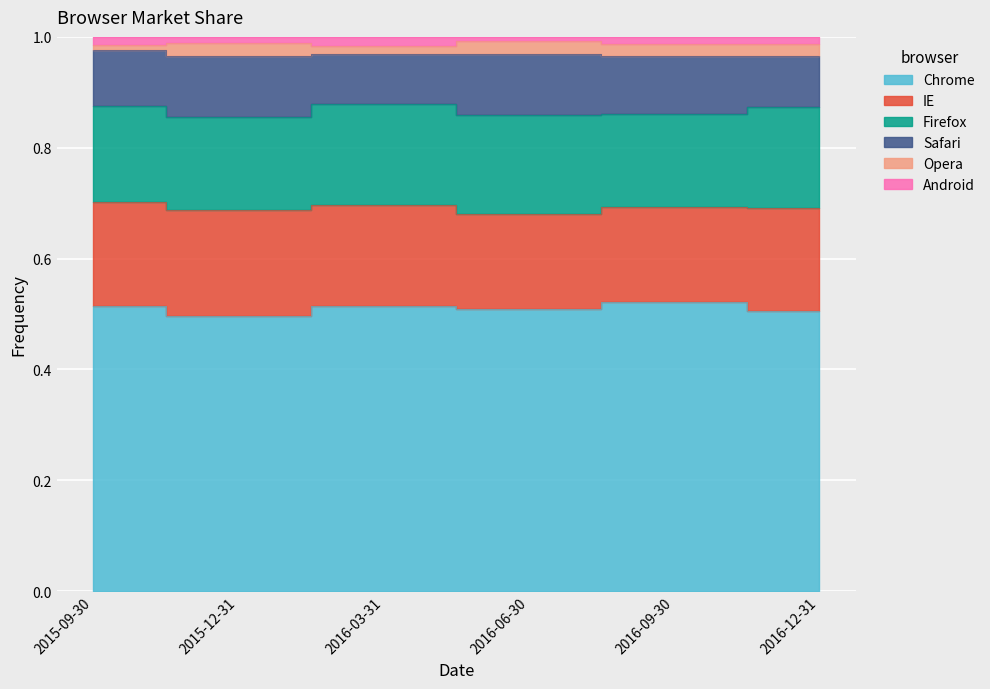

What is the total value across all series at 2015-09-30?

1.0